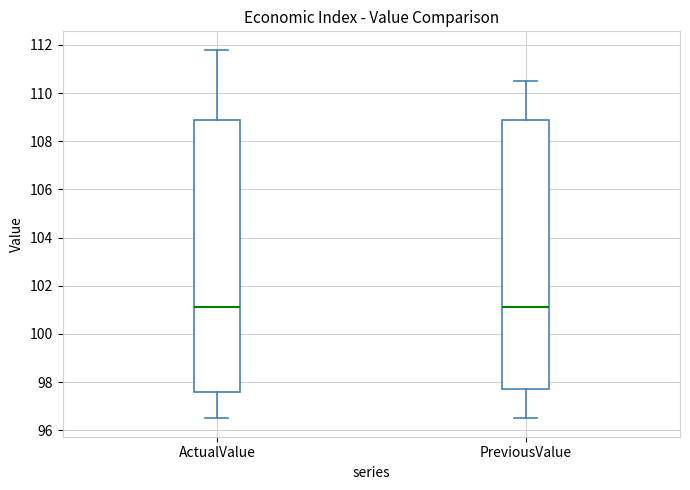

Reading left to right, read every box against the y-axis: the position of its median line, the range the box covers, and the ends of its whiskers. The values are not printed on the chart, so give them approximately, as read against the axis.

ActualValue: median 101.2, box 97.6 to 109.0, whiskers 96.6 to 111.8
PreviousValue: median 101.2, box 97.8 to 109.0, whiskers 96.6 to 110.6